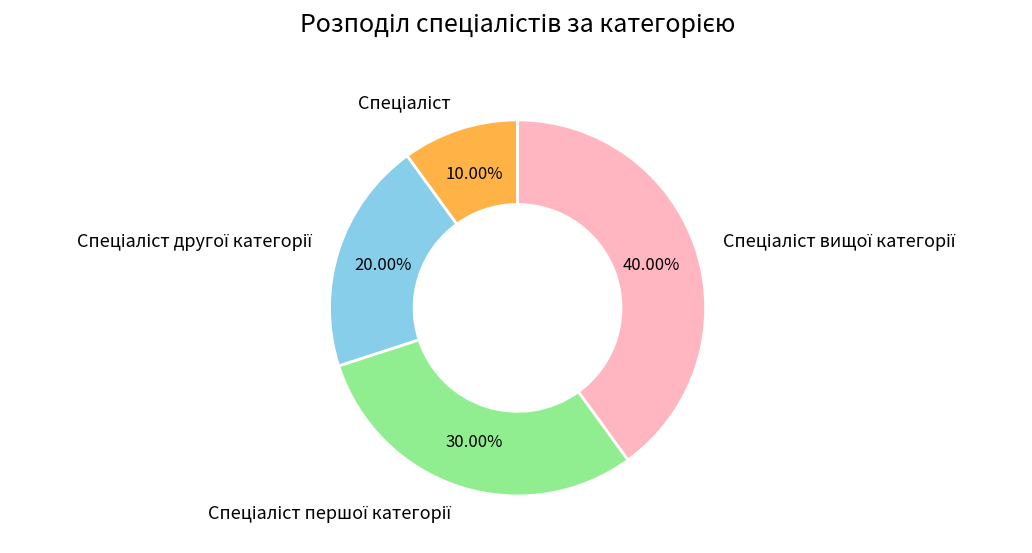

Is there a majority slice in this chart?

No